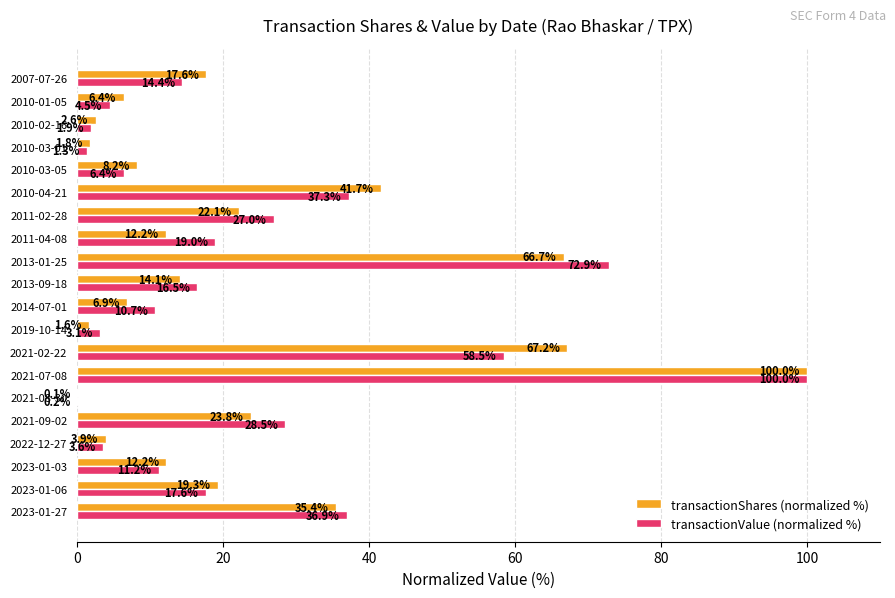

Which series has the largest total across all categories?

transactionValue (normalized %)